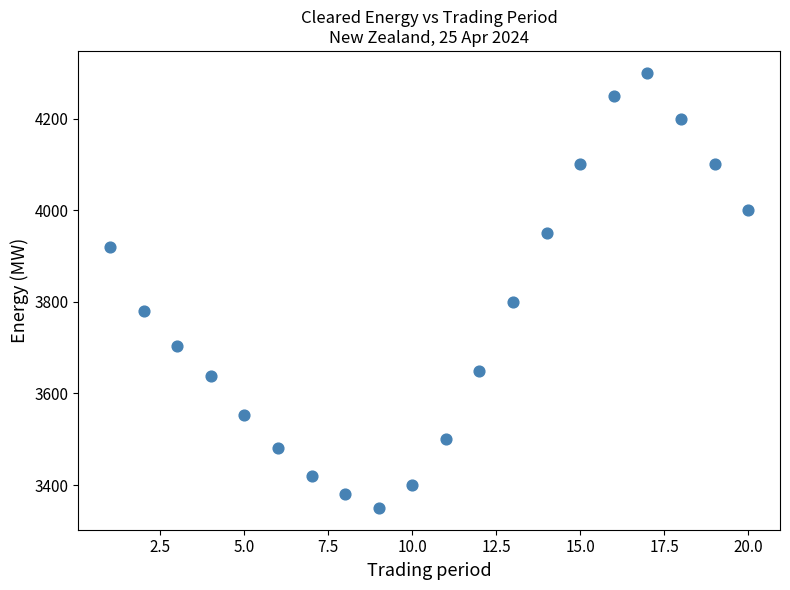

What is the range of X values (max minus min)?

19.0